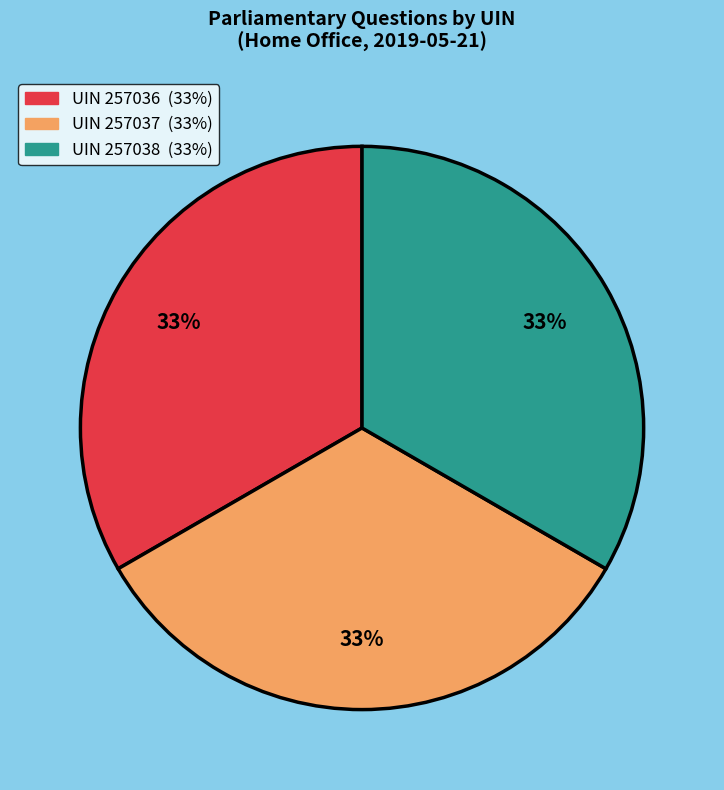

Does any single category account for the majority?

No